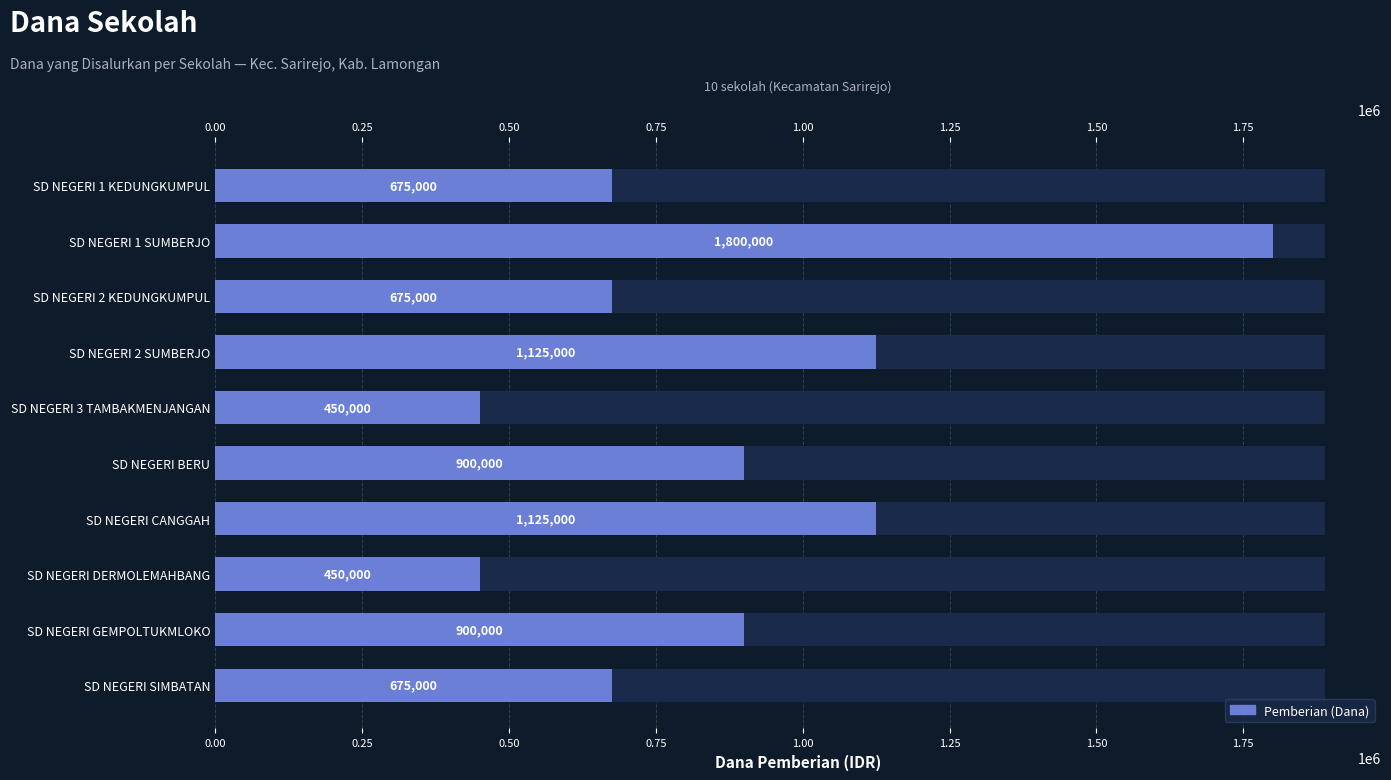

The value at SD NEGERI 1 SUMBERJO is 685468. True or false?

False